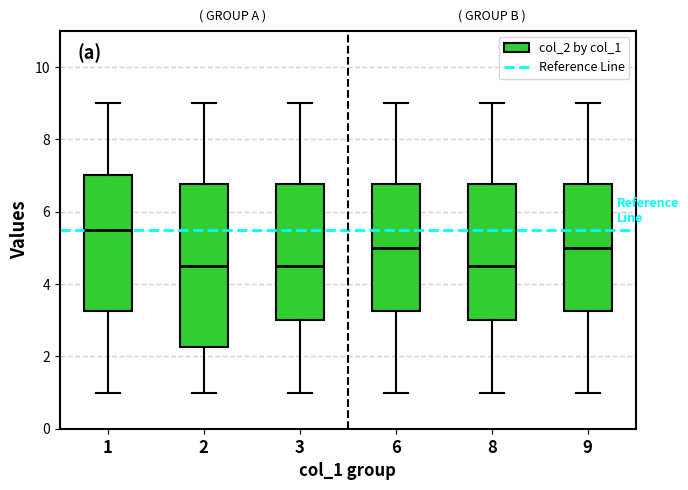

Comparing the boxes themselves (not the whiskers), which one is the tallest?

2